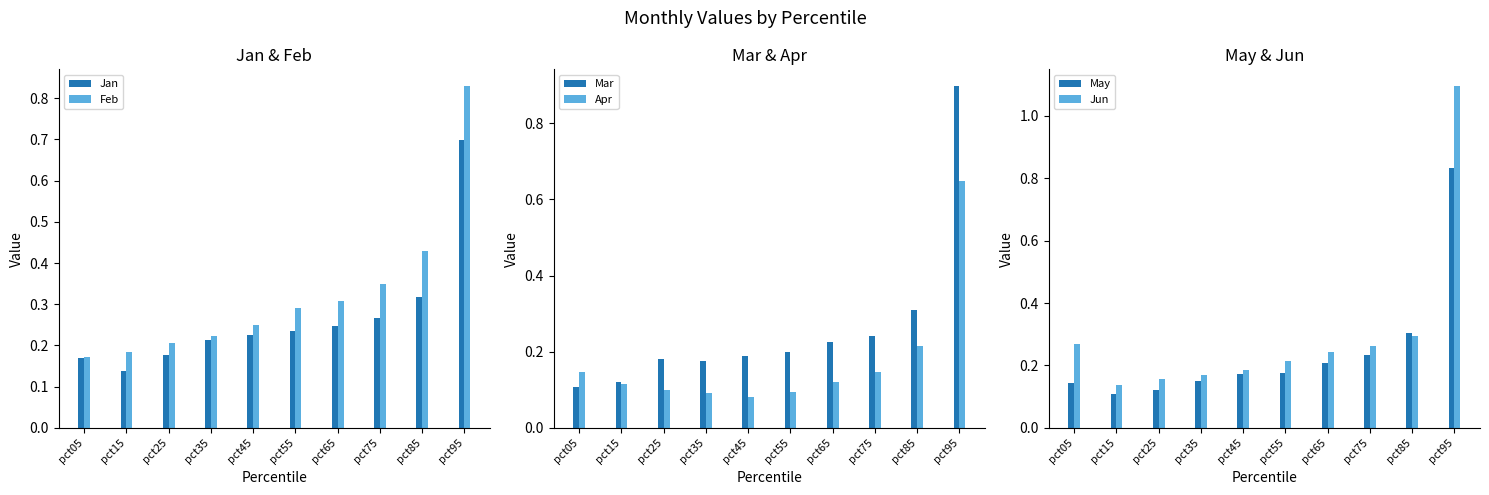

At pct25, list the series in order from smallest to largest.

Apr, May, Jun, Jan, Mar, Feb